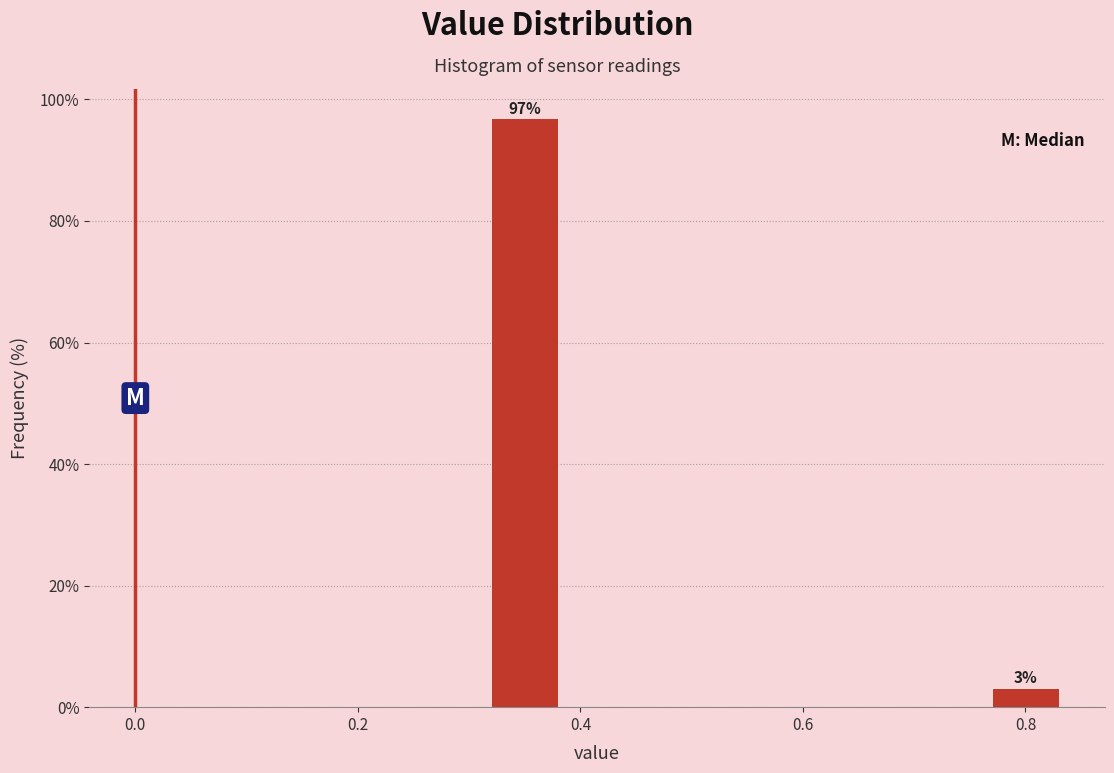

What is the value of the 1st bar from the left?

96.9